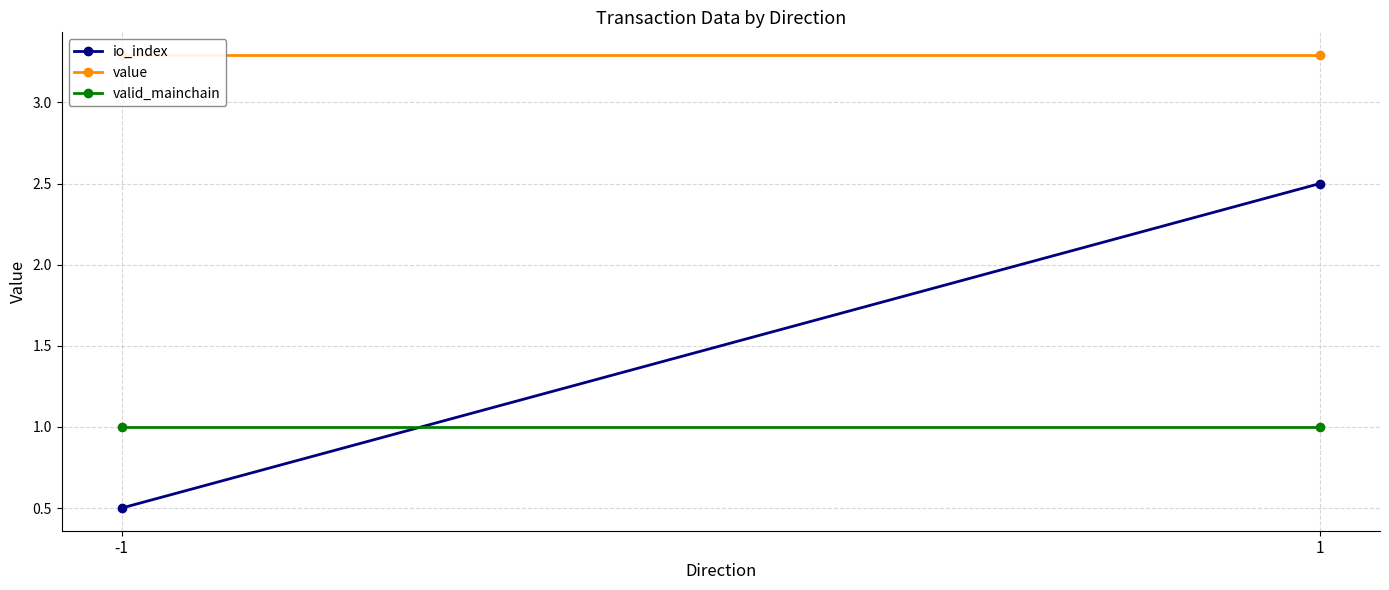

Which series has the largest range (max minus min)?

io_index